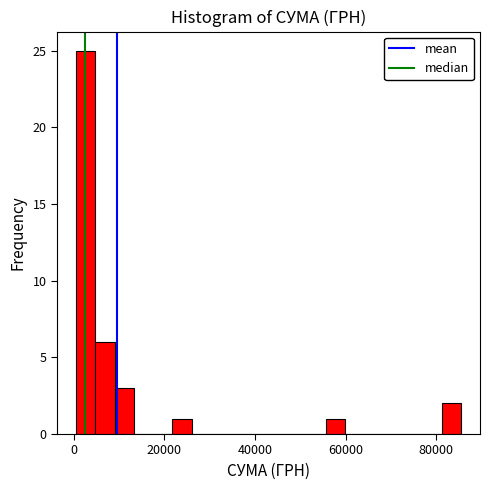

Read against the x-axis, roughly where is the centre of the tallest bar?

2000